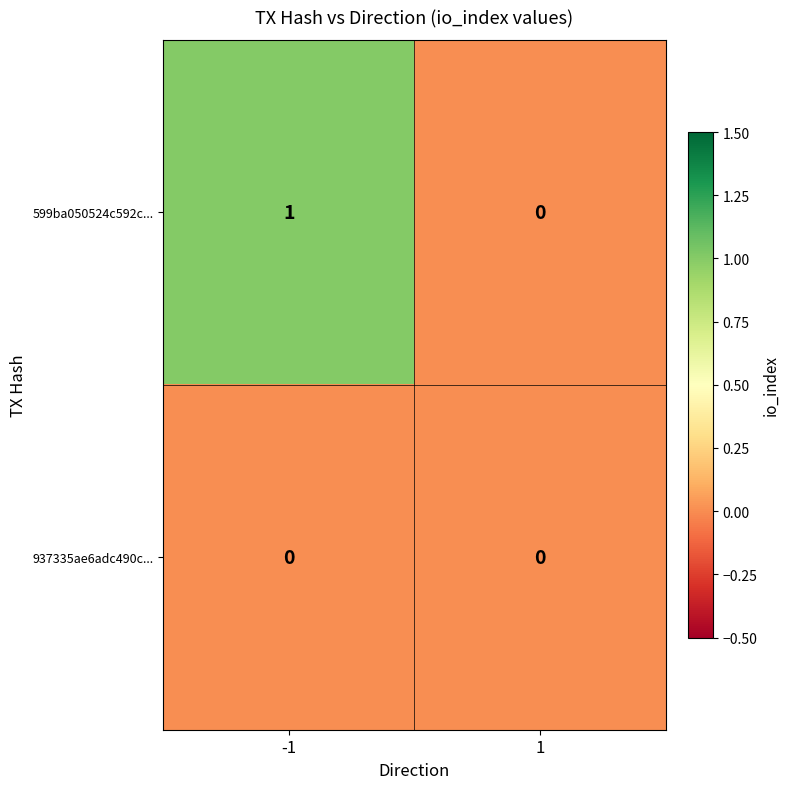

What is the difference between the highest and lowest values at -1?

1